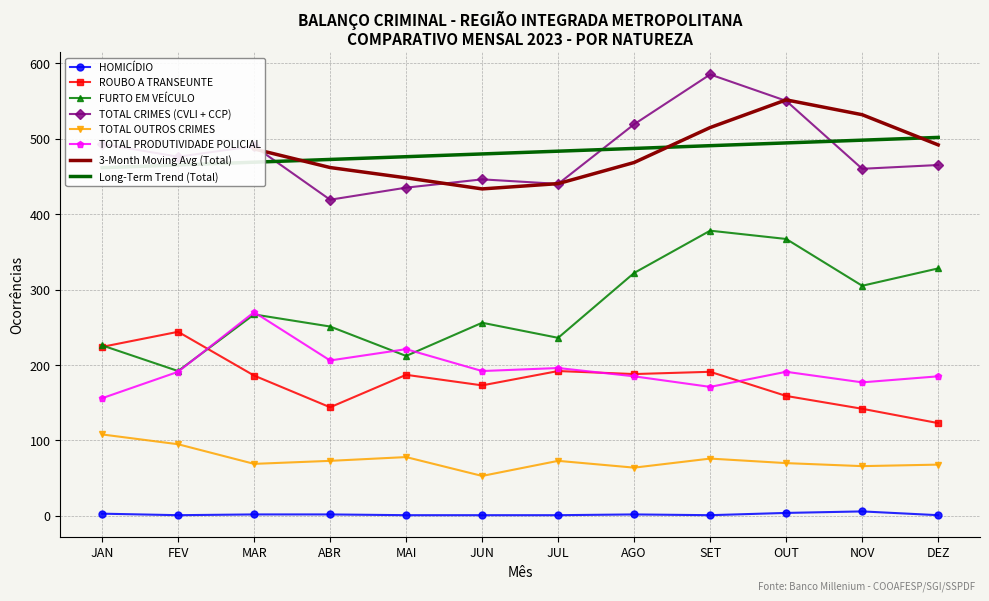

Is it true that TOTAL CRIMES (CVLI + CCP) equals 659 at NOV?

False